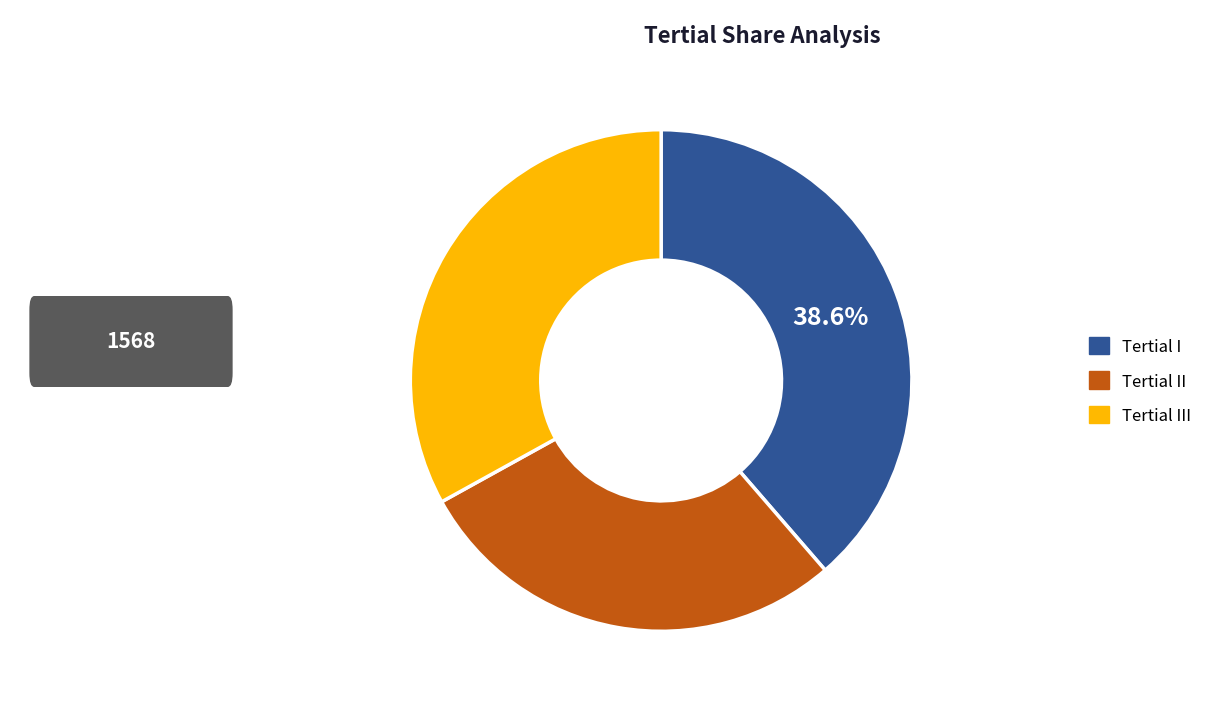

Is the sum of Tertial II and Tertial I greater than half?

Yes